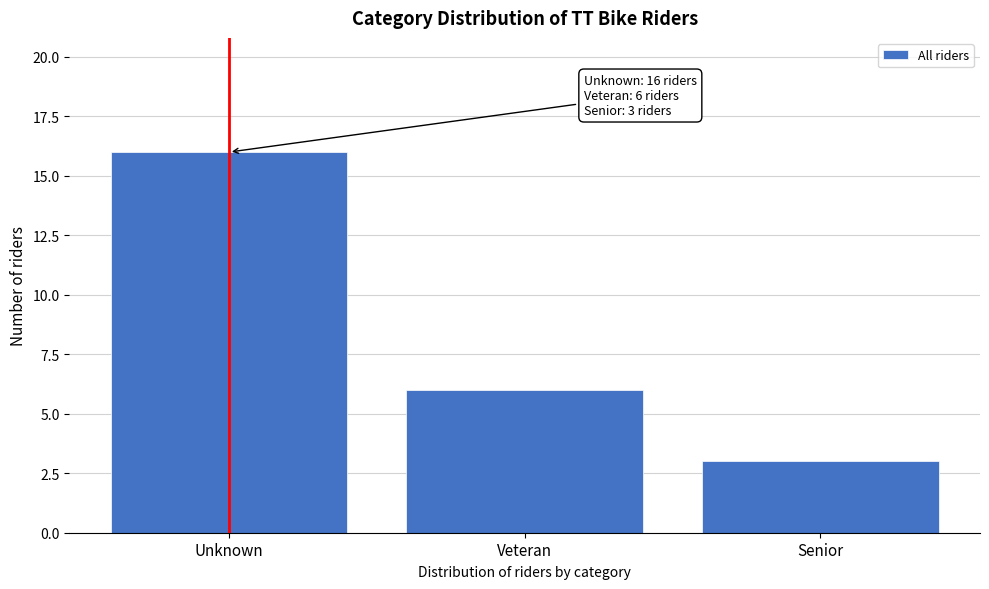

Reading right to left, extract all data points from this chart.

Senior=3	Veteran=6	Unknown=16